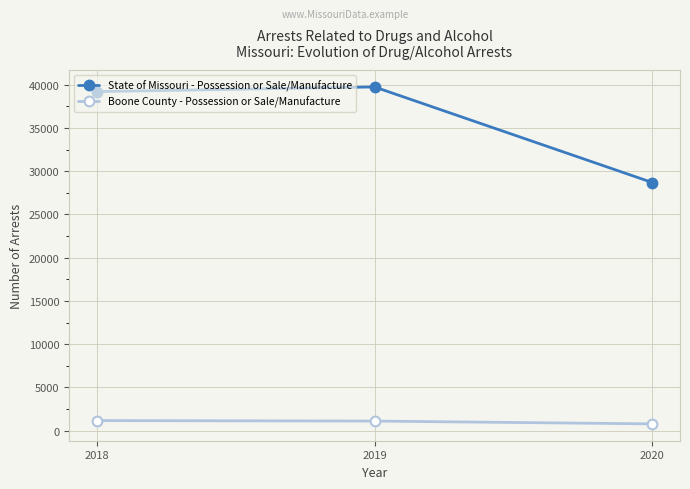

What is the highest value of the State of Missouri - Possession or Sale/Manufacture series?

39749